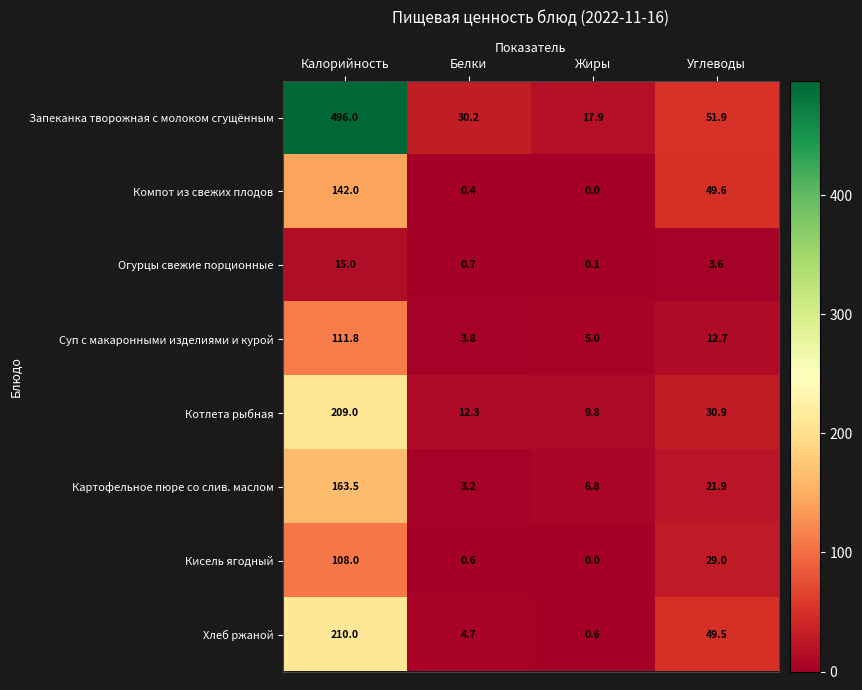

How many data points in Кисель ягодный are less than 29?

2